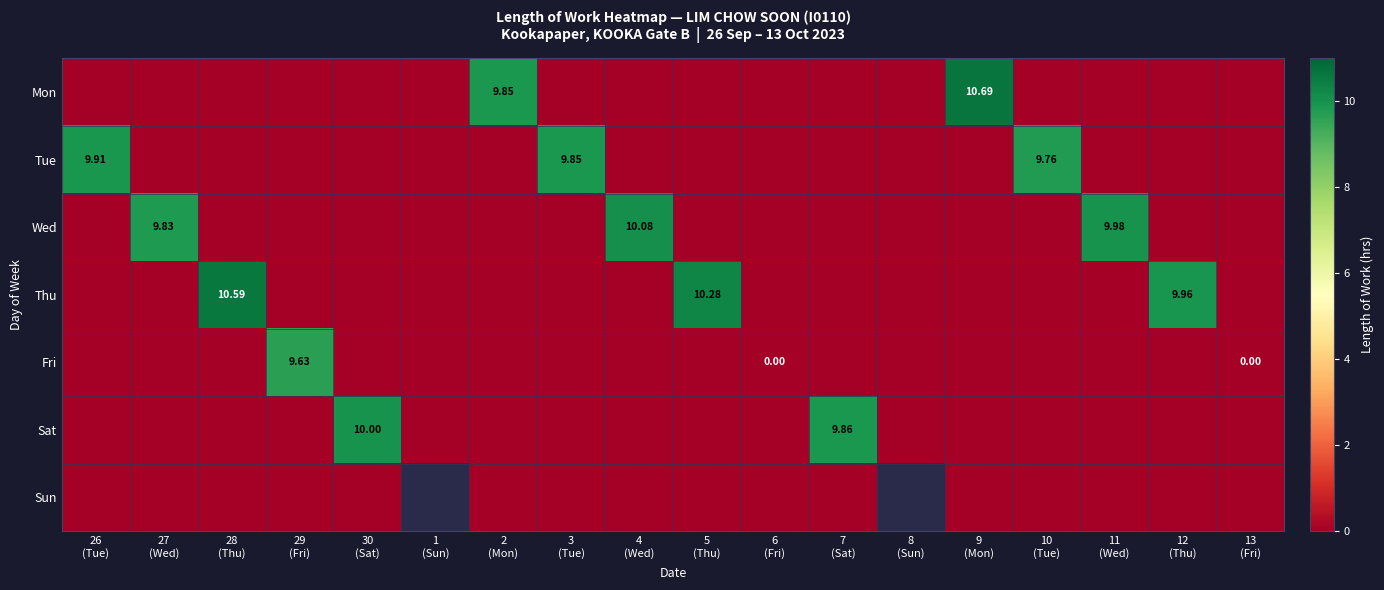

Which series has the largest range (max minus min)?

Mon